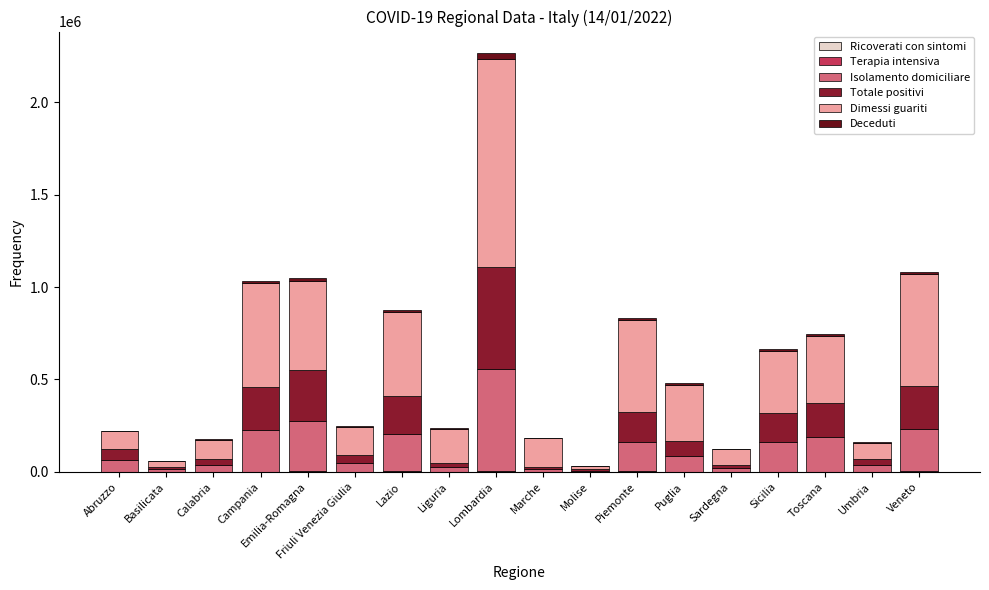

The Terapia intensiva series shows 56 at Puglia. True or false?

True